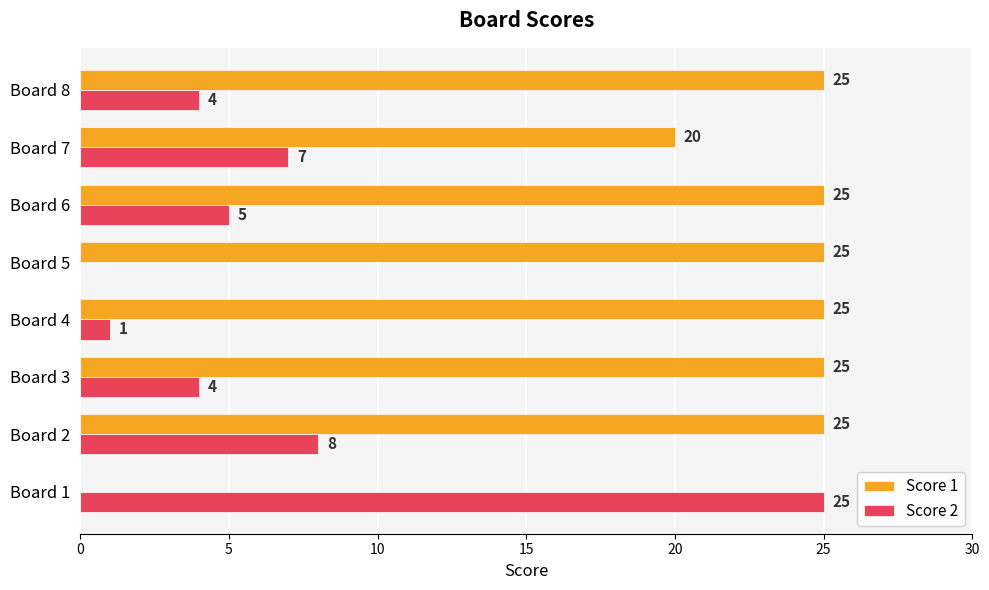

What is the total value across all series at Board 5?

25